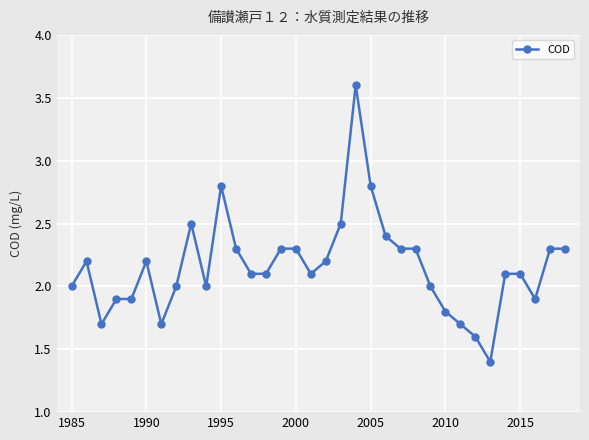

Count the number of data series in this chart.

1